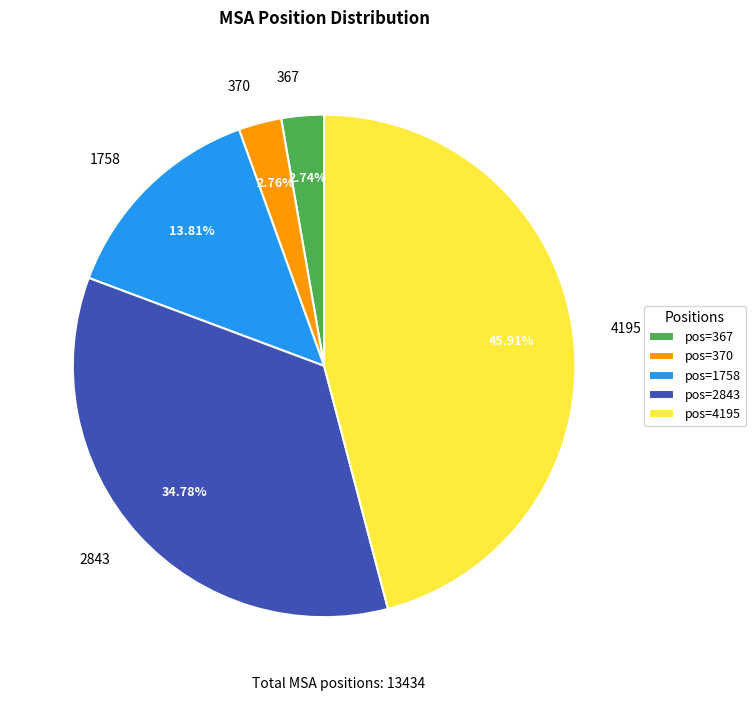

True or false: 4195 accounts for 46% of the total.

True